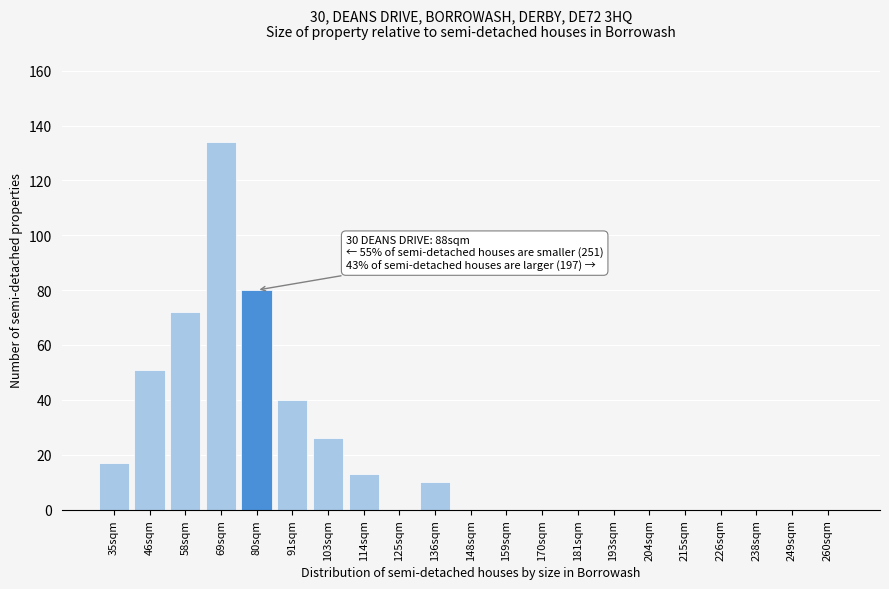

Reading left to right, transcribe all the data shown in this chart.

35sqm=17	46sqm=51	58sqm=72	69sqm=134	80sqm=80	91sqm=40	103sqm=26	114sqm=13	125sqm=0	136sqm=10	148sqm=0	159sqm=0	170sqm=0	181sqm=0	193sqm=0	204sqm=0	215sqm=0	226sqm=0	238sqm=0	249sqm=0	260sqm=0